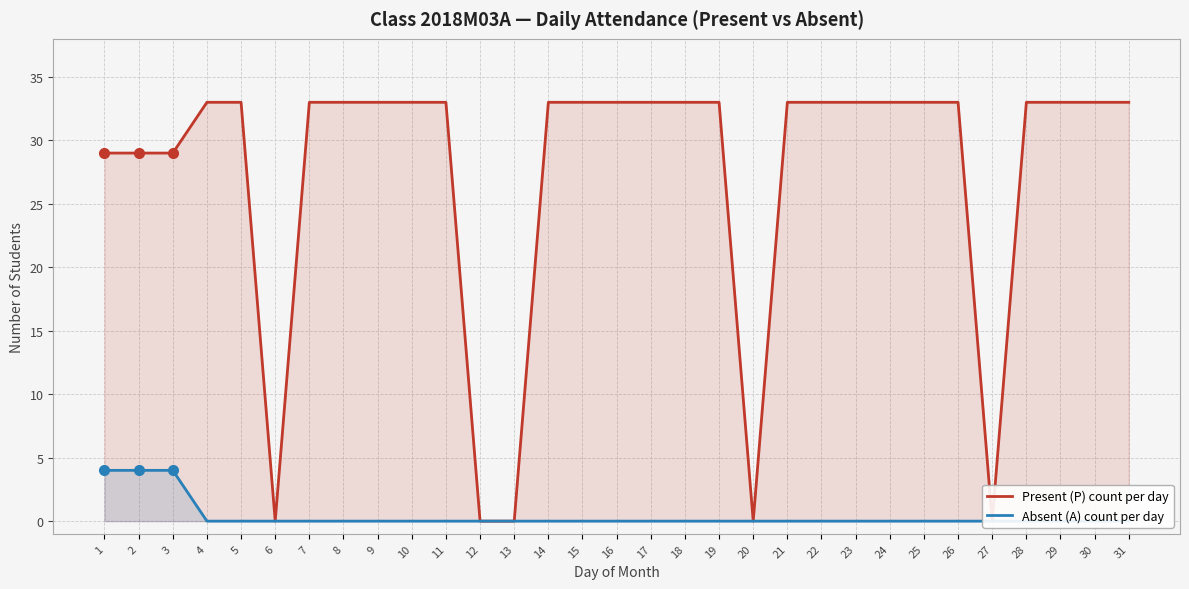

Rank the series at 28 from lowest to highest value.

Absent (A) count per day, Present (P) count per day